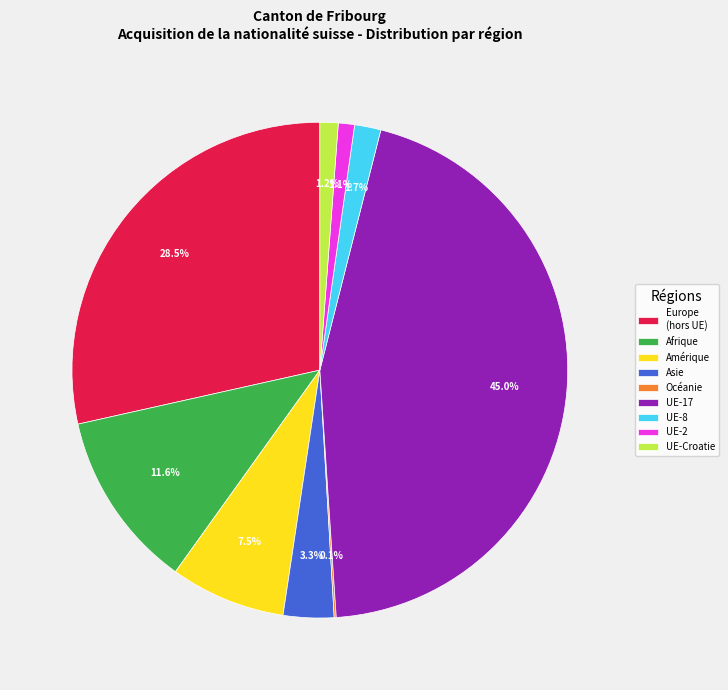

Is there a majority slice in this chart?

No